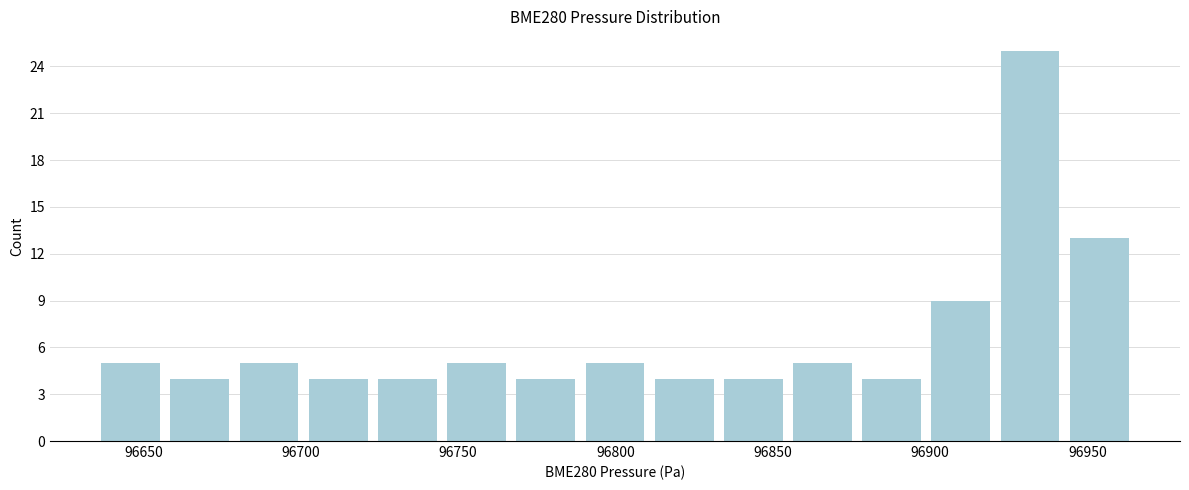

Which range on the x-axis has the tallest bar?

96920 to 96945